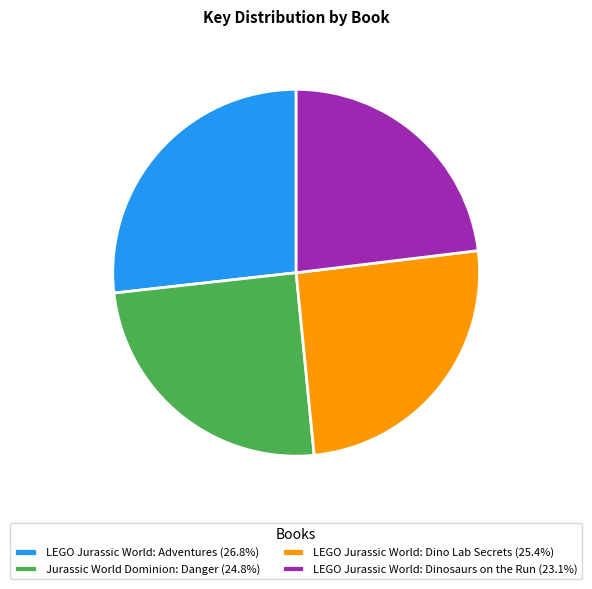

Do LEGO Jurassic World: Adventures (26.8%) and LEGO Jurassic World: Dino Lab Secrets (25.4%) together represent more than half of the pie?

Yes